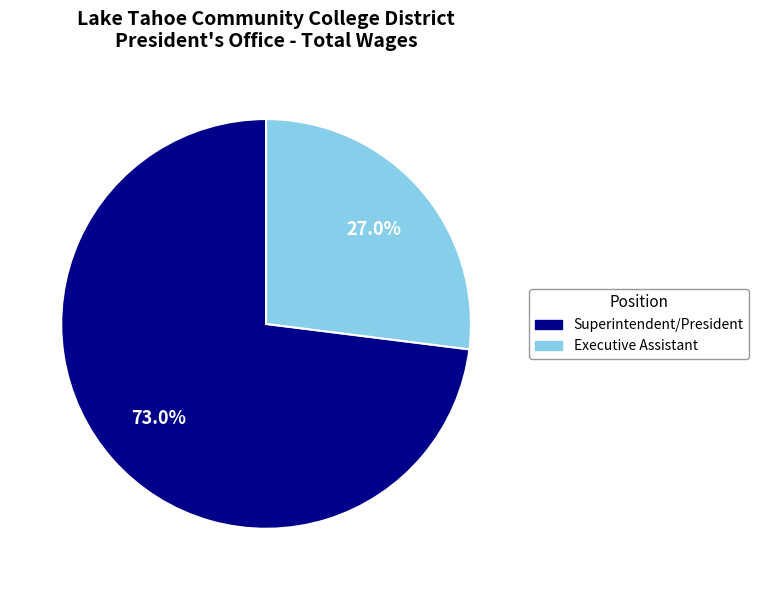

How many slices are in this pie chart?

2